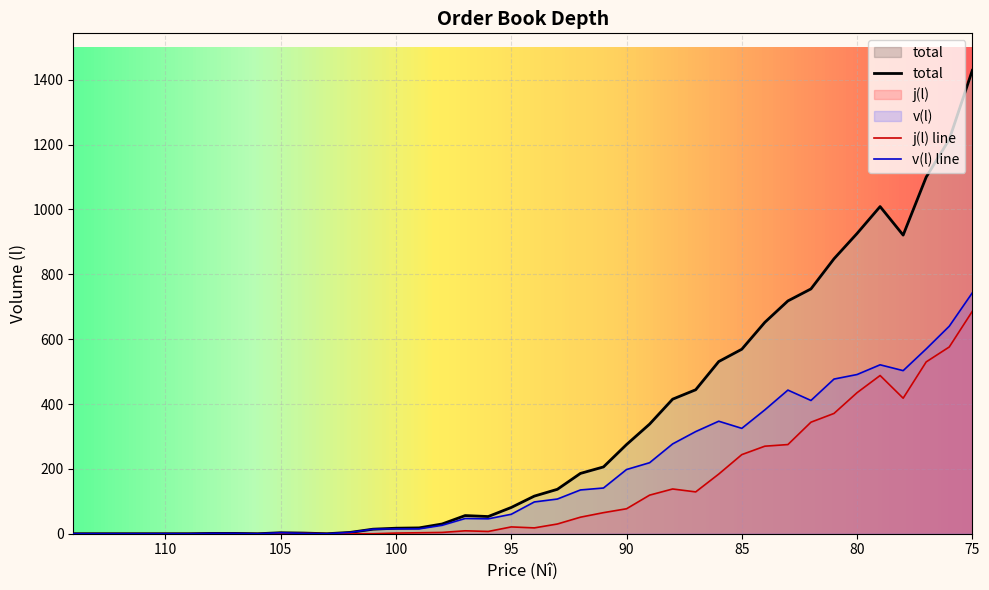

How many interior local valleys does the total series have?

4